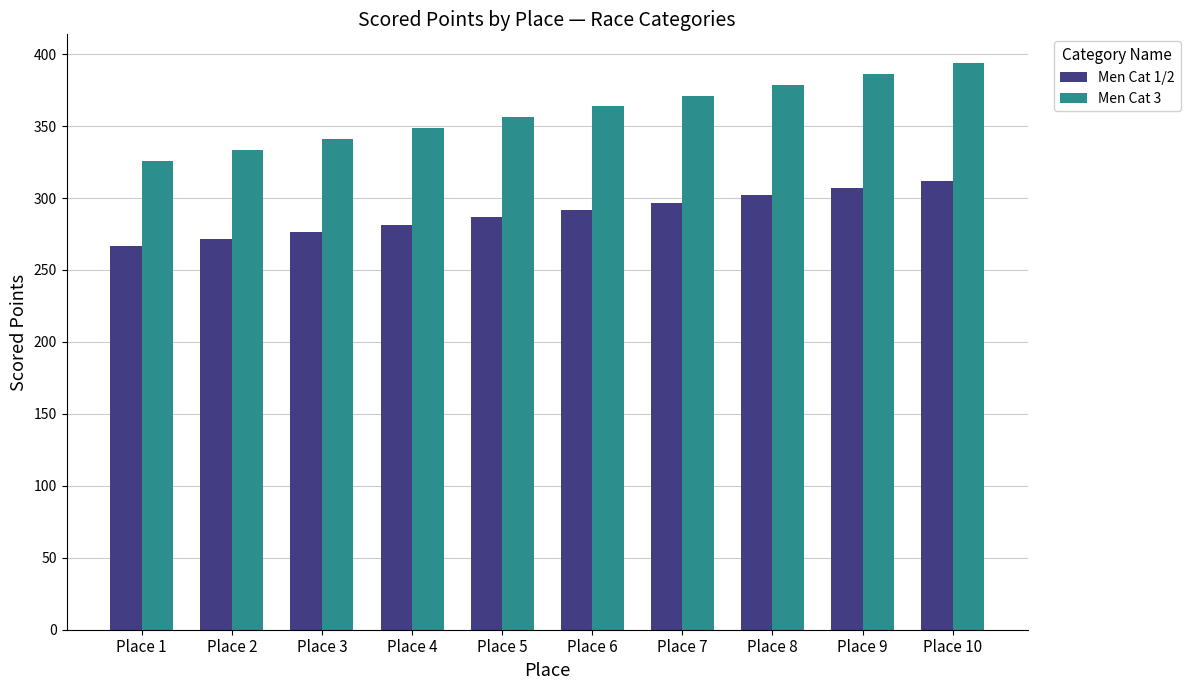

What is the value of the Men Cat 3 bar at the 7th from the left?

371.3